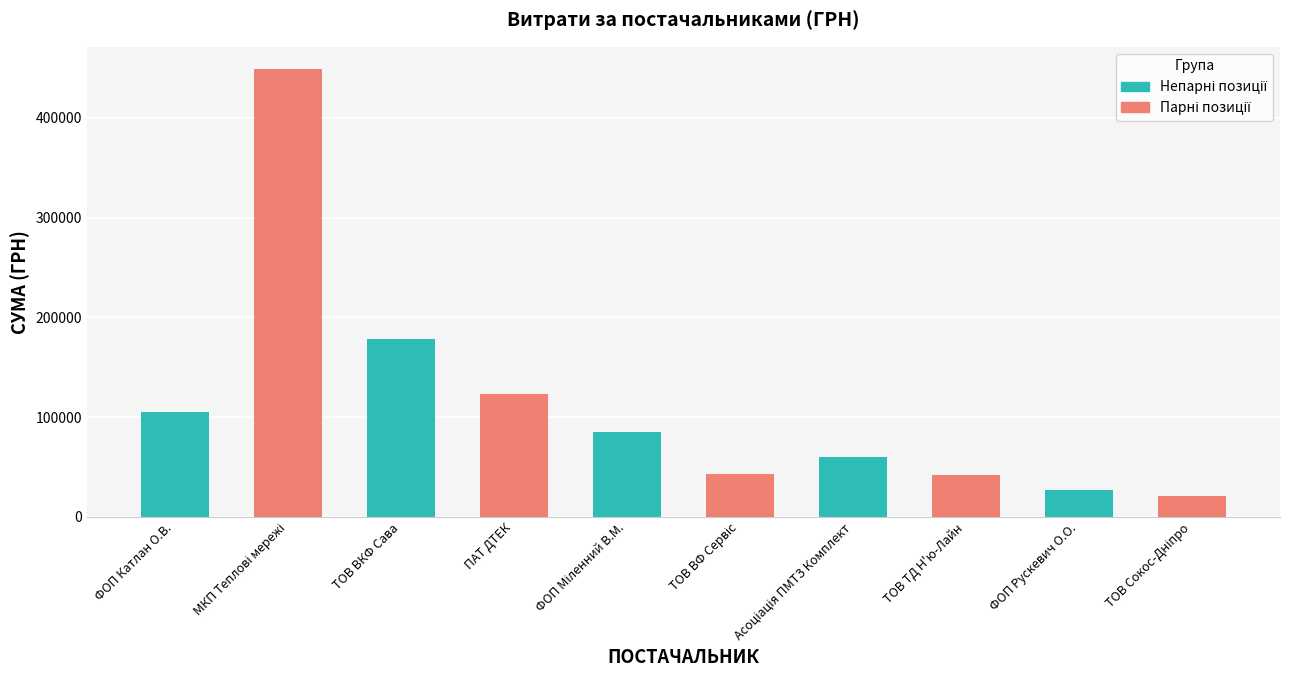

True or false: the data shows 174632.2 at ФОП Катлан О.В..

False